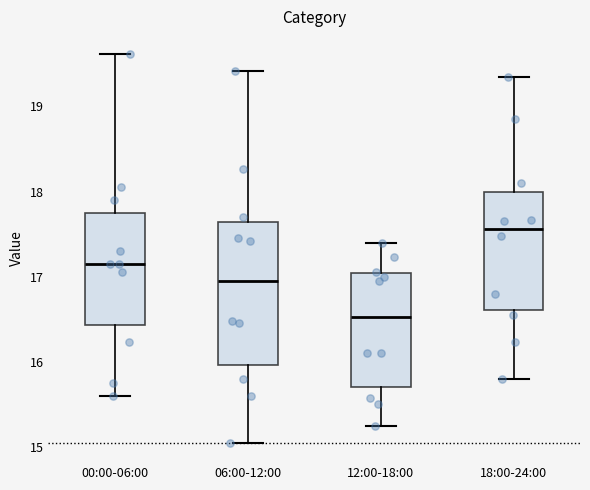

Which box is the tallest, from its lower edge to its upper edge?

06:00-12:00